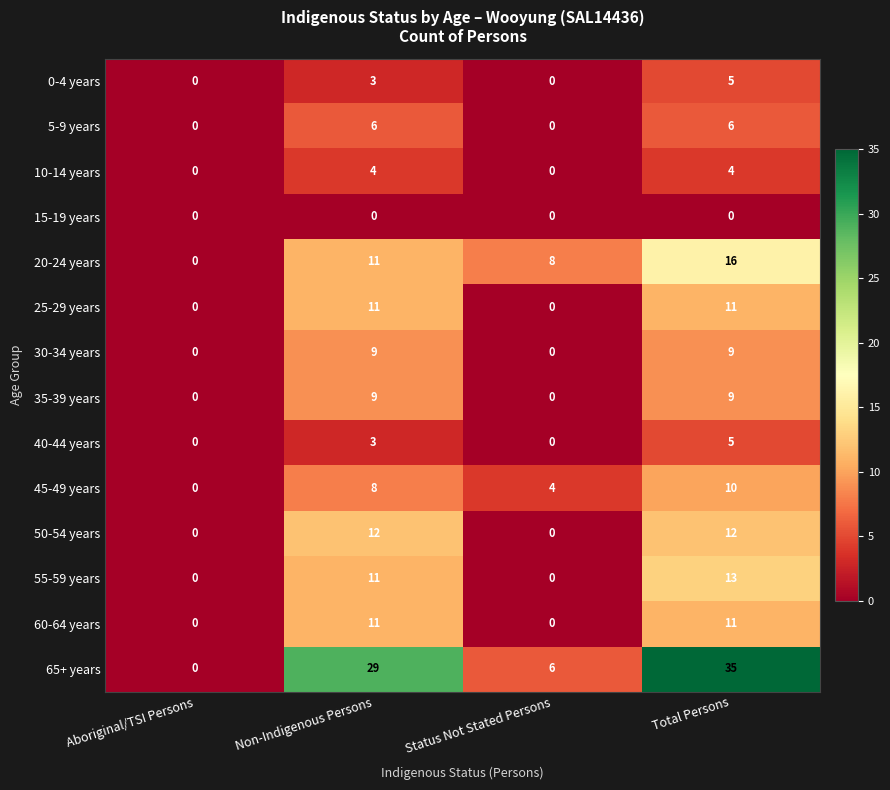

What is the spread (max minus min) of values at Non-Indigenous Persons?

29